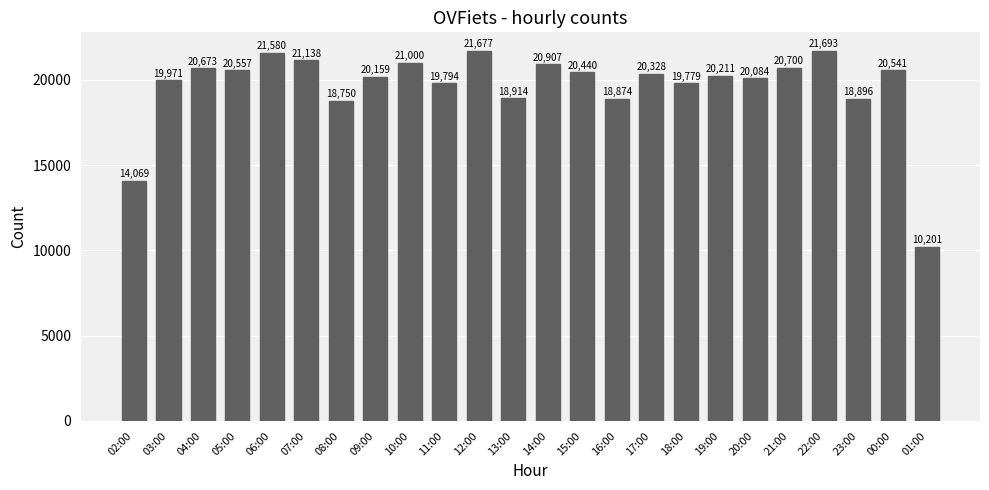

What is the change in value from 14:00 to 22:00?

+786